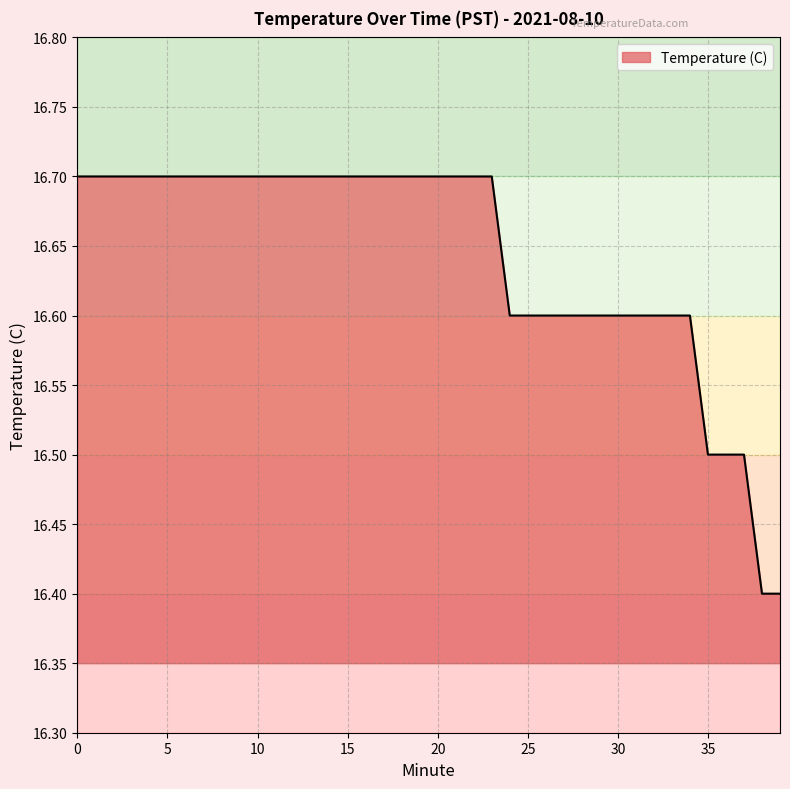

What is the greatest value displayed?

16.7